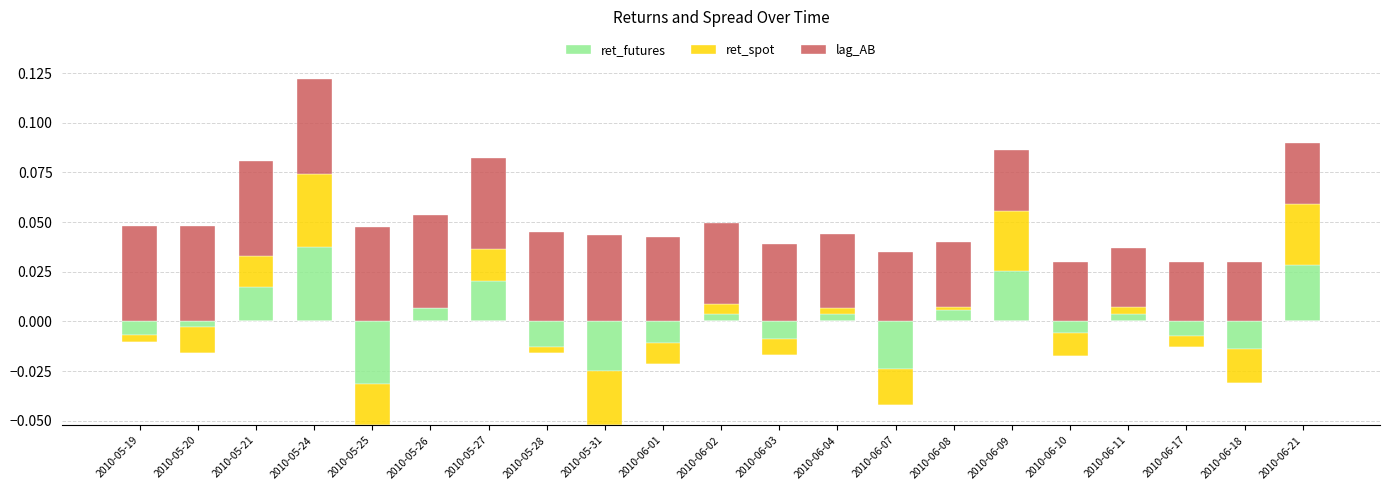

Rank the categories by lag_AB value from highest to lowest.

2010-05-19, 2010-05-20, 2010-05-21, 2010-05-24, 2010-05-25, 2010-05-26, 2010-05-27, 2010-05-28, 2010-05-31, 2010-06-01, 2010-06-02, 2010-06-03, 2010-06-04, 2010-06-07, 2010-06-08, 2010-06-09, 2010-06-21, 2010-06-10, 2010-06-18, 2010-06-11, 2010-06-17